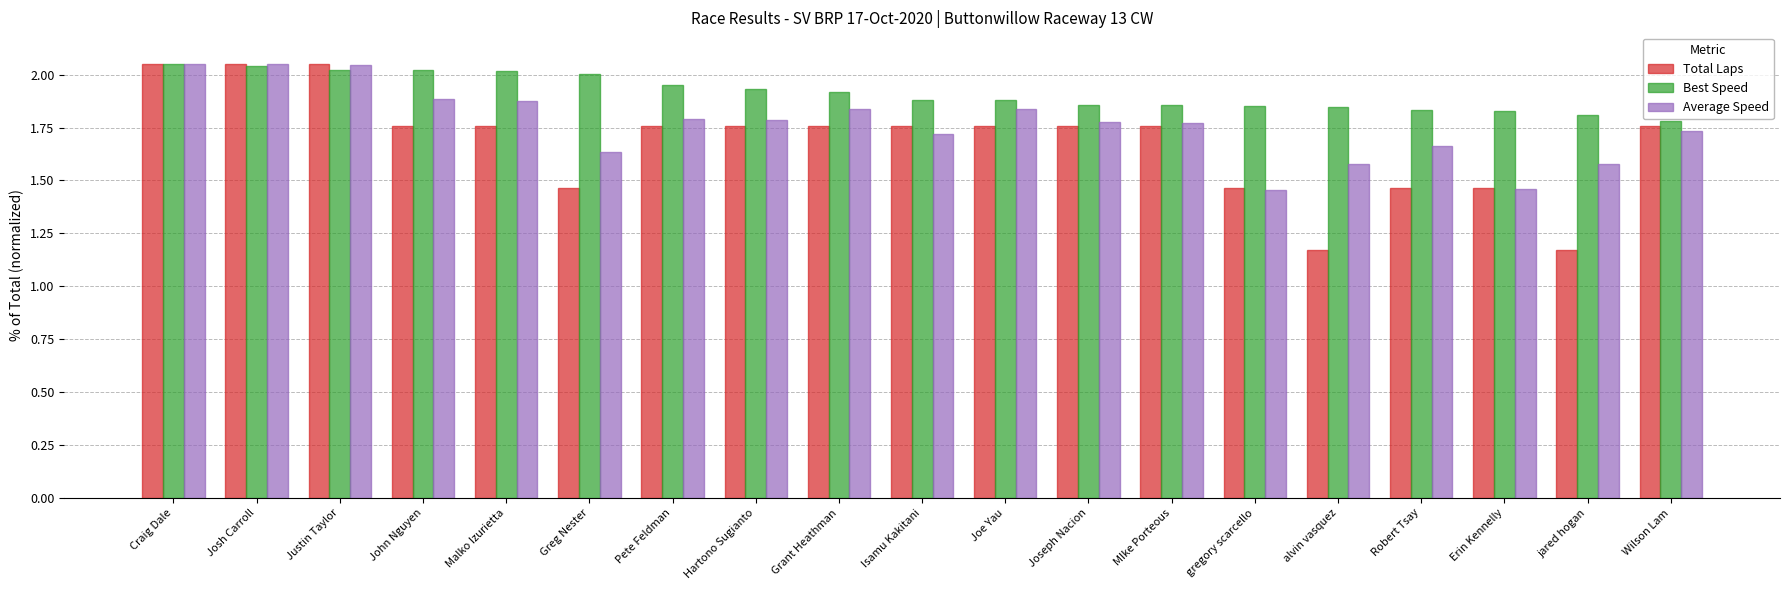

Are the bars grouped side by side (vs. stacked)?

Yes